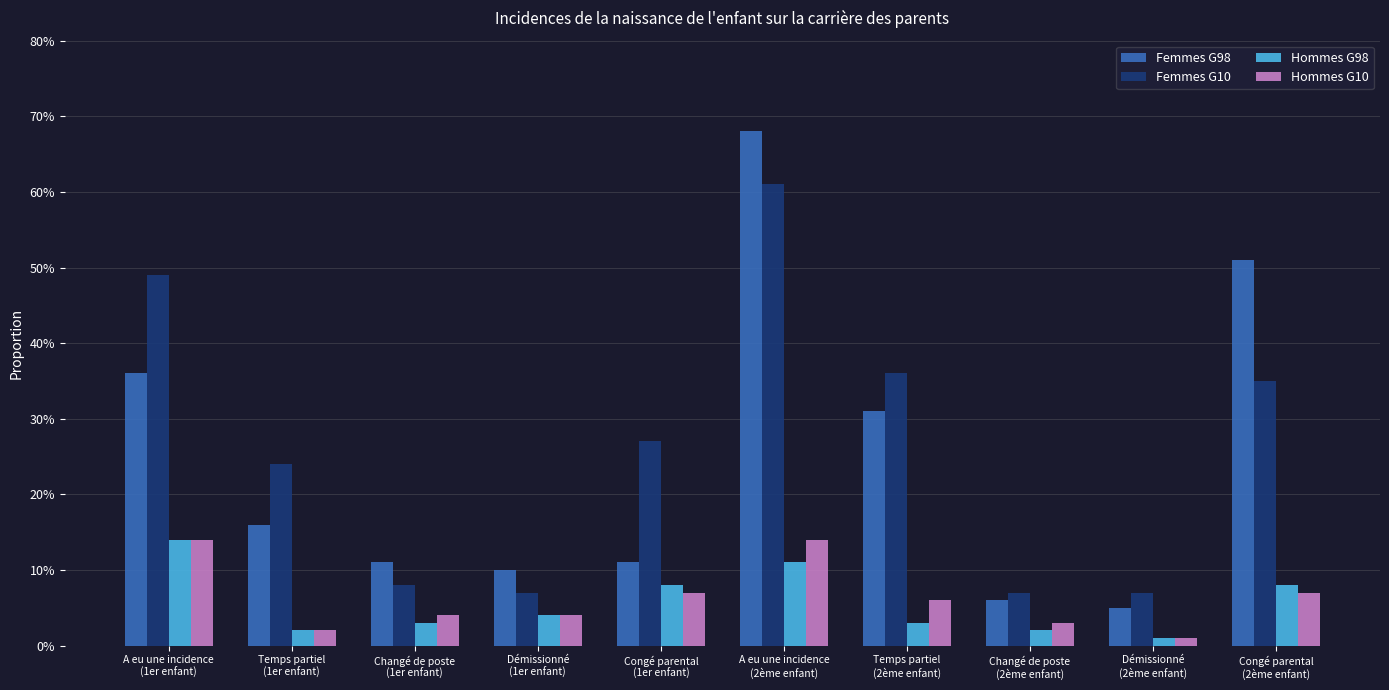

At which label does Hommes G98 reach its minimum?

Démissionné
(2ème enfant)